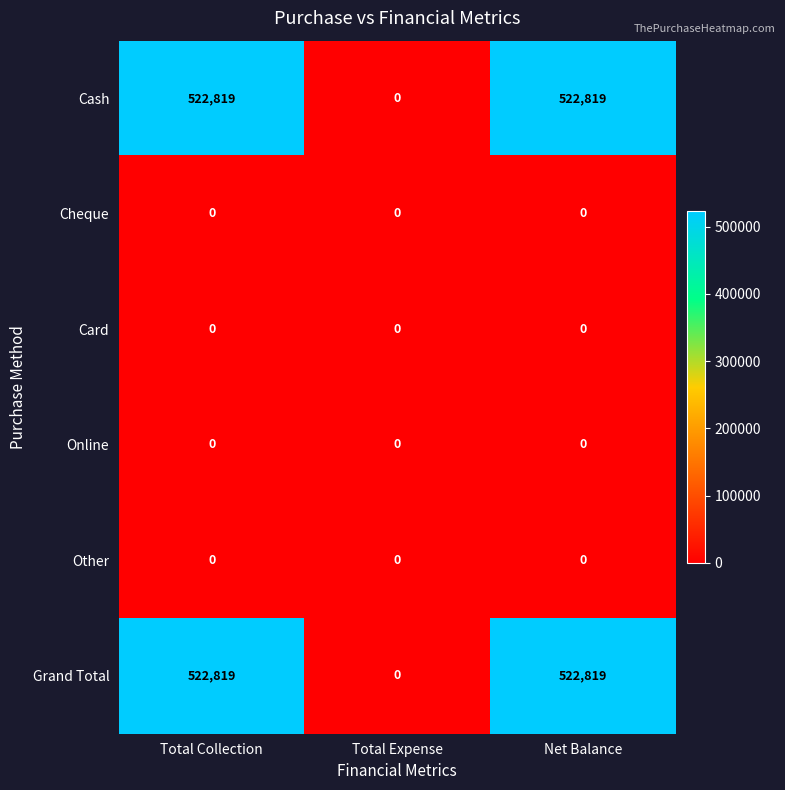

What is the difference between the highest and lowest values at Total Collection?

522819